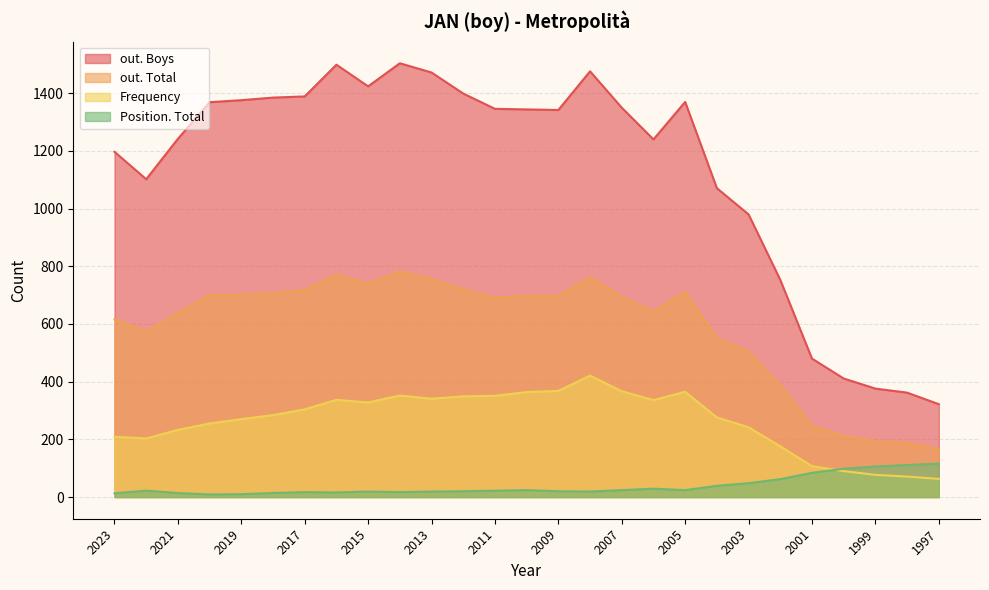

Read the Position. Total value at 2020, to the nearest 10.

10